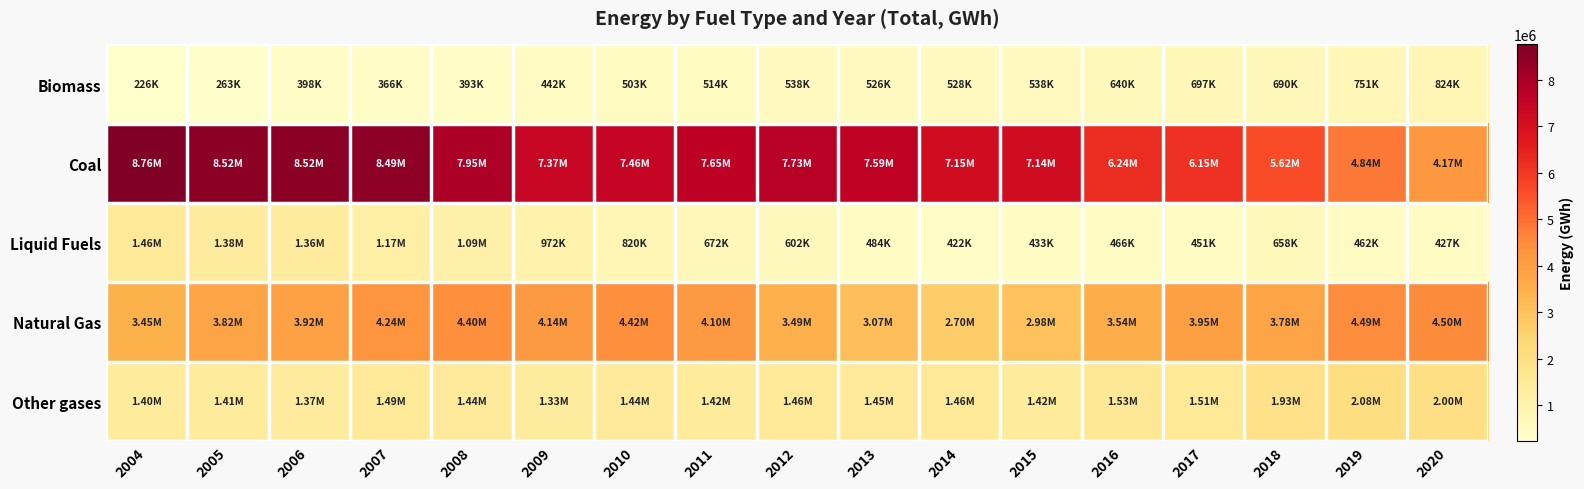

Reading right to left, extract all data points from this chart.

Biomass: 2020=824233.7	2019=750589.2	2018=689645.9	2017=696892.6	2016=639657.8	2015=538341.3	2014=527960.2	2013=526202.8	2012=537761.3	2011=513725.7	2010=503131.0	2009=442076.7	2008=393330.7	2007=365758.3	2006=398112.1	2005=263116.5	2004=225691.7
Coal: 2020=4169816.4	2019=4837722.0	2018=5618833.0	2017=6148596.7	2016=6243429.8	2015=7138740.5	2014=7154545.0	2013=7589201.9	2012=7730832.7	2011=7647105.8	2010=7459702.7	2009=7367658.9	2008=7947877.2	2007=8494020.9	2006=8518991.8	2005=8521171.7	2004=8764143.7
Liquid Fuels: 2020=426822.8	2019=462380.9	2018=657859.6	2017=451411.8	2016=466351.3	2015=432952.5	2014=421936.6	2013=483851.5	2012=601987.2	2011=672085.3	2010=820004.6	2009=971693.1	2008=1089096.8	2007=1170439.7	2006=1363452.8	2005=1378517.5	2004=1462954.6
Natural Gas: 2020=4503790.3	2019=4485029.2	2018=3778916.6	2017=3953090.5	2016=3541375.4	2015=2977343.8	2014=2702517.9	2013=3067349.3	2012=3491297.4	2011=4097525.6	2010=4423653.3	2009=4138292.0	2008=4398368.7	2007=4242792.3	2006=3920531.5	2005=3824670.4	2004=3448962.7
Other gases: 2020=1999031.7	2019=2075856.4	2018=1926684.9	2017=1505253.0	2016=1534614.0	2015=1422254.5	2014=1460386.1	2013=1453929.1	2012=1461436.2	2011=1415519.8	2010=1441723.1	2009=1330704.5	2008=1435045.9	2007=1488212.2	2006=1373999.2	2005=1409798.3	2004=1399584.4